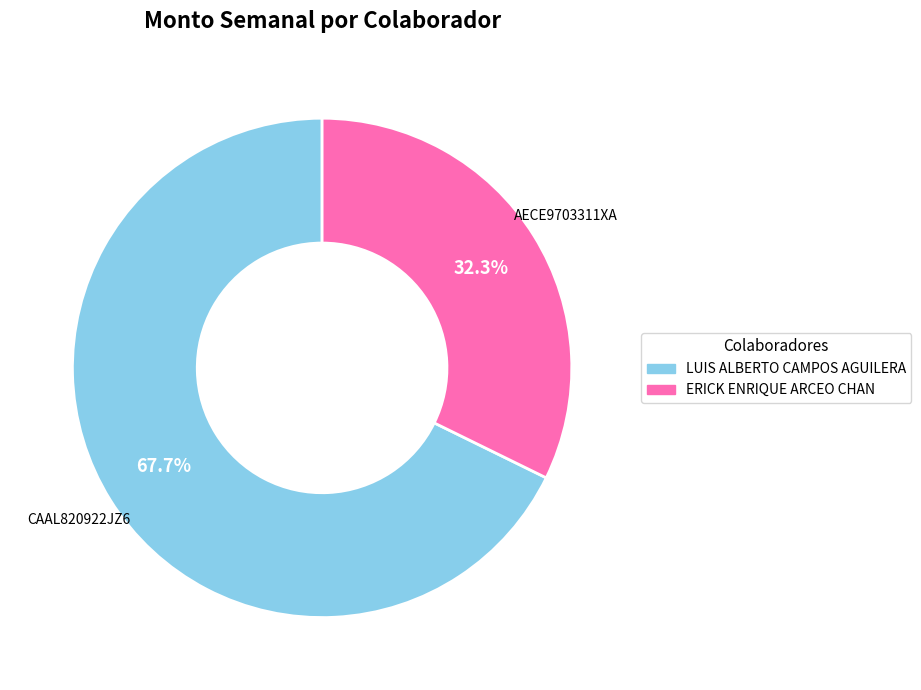

Count the number of slices in the pie.

2